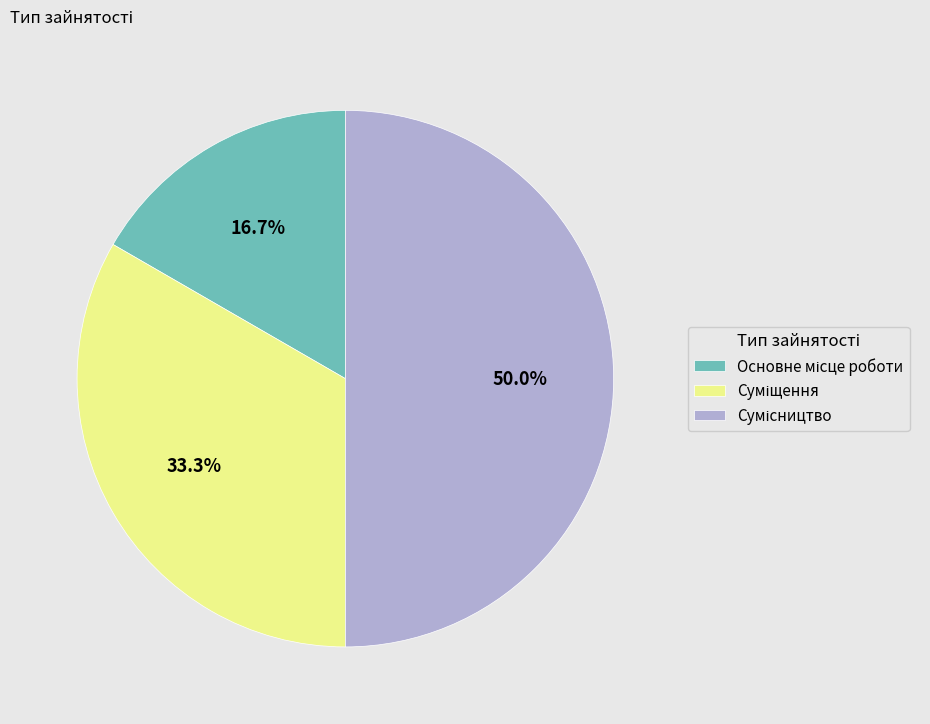

What is the total percentage of Основне місце роботи and Сумісництво?

66.7%